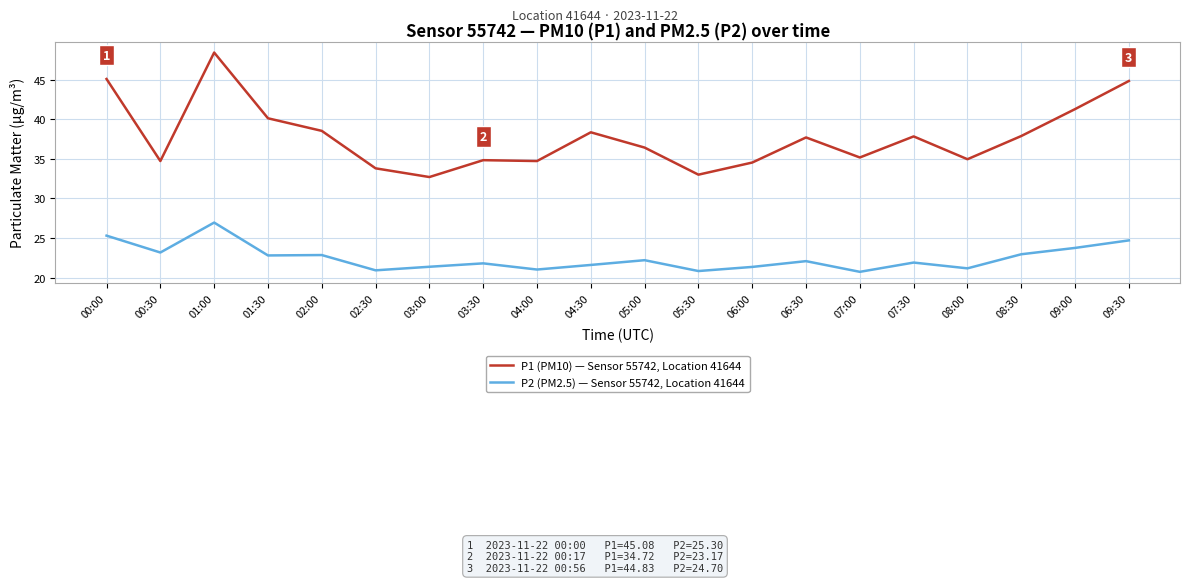

What is the spread (max minus min) of values at 08:00?

13.8